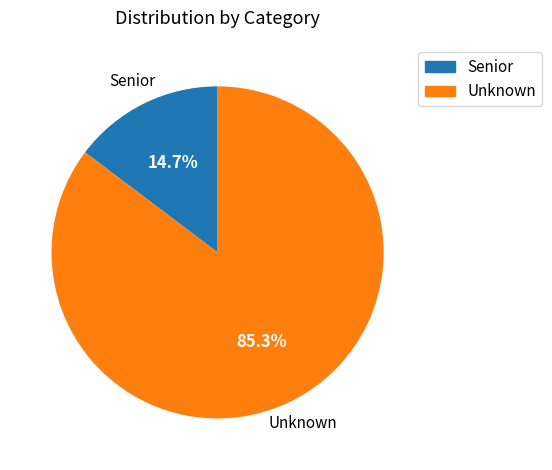

The Unknown slice represents 85% of the pie. True or false?

True